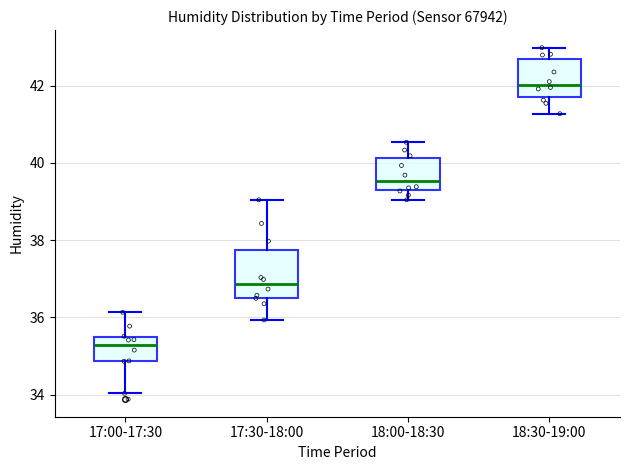

Which box's median line is the highest?

18:30-19:00